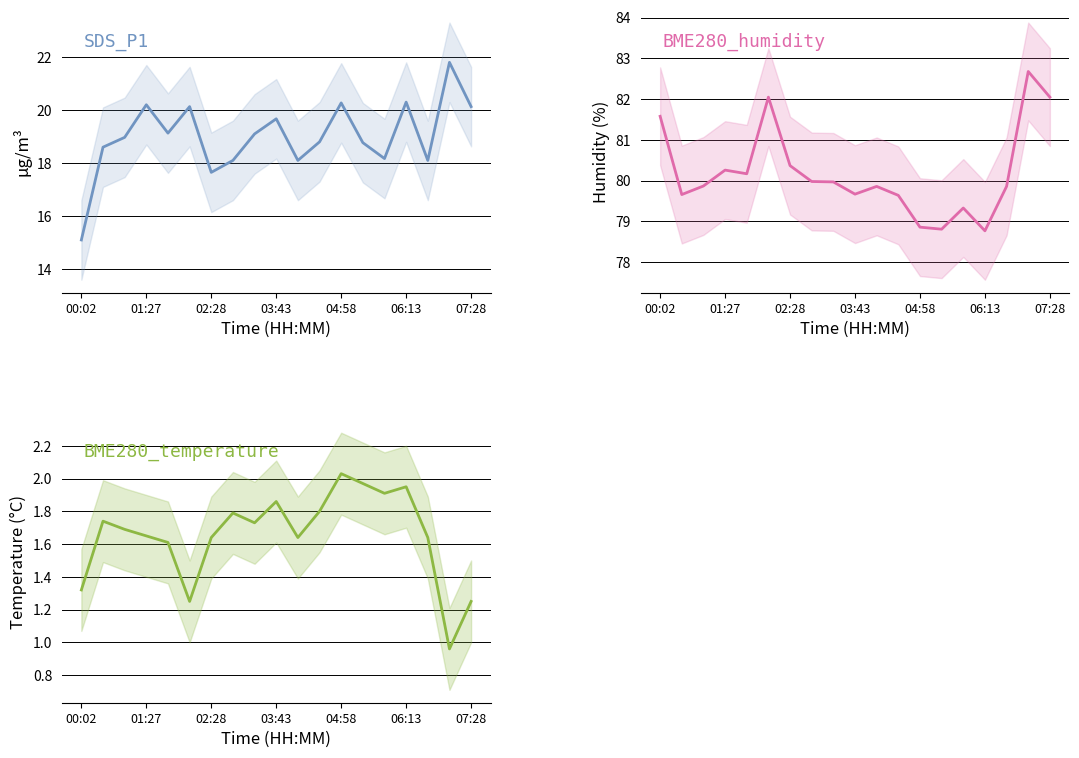

What position from the left is 02:28?

3